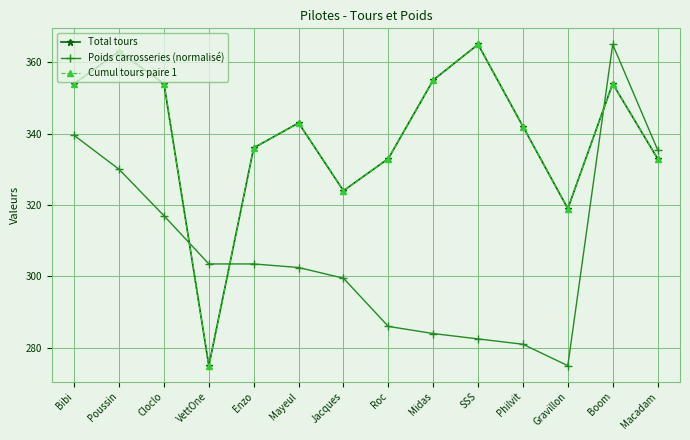

Does the chart have visible grid lines?

Yes